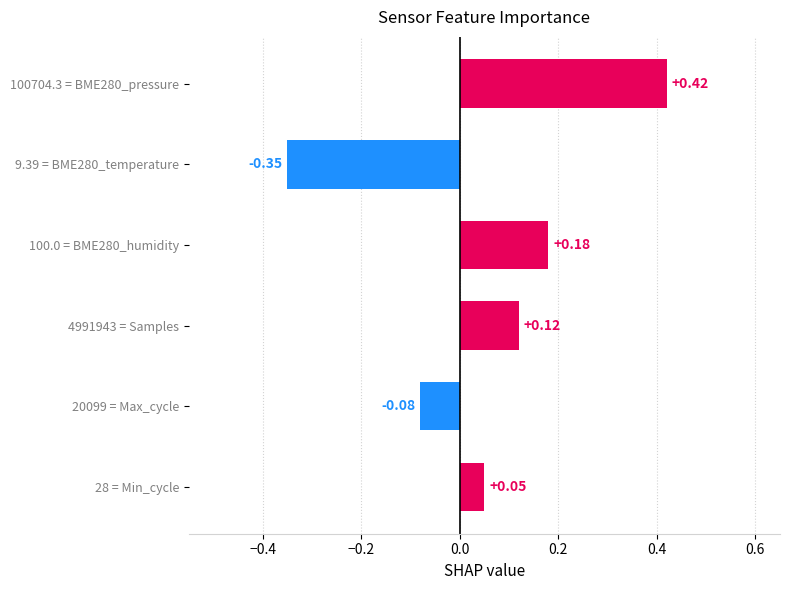

Count the number of categories in the chart.

6